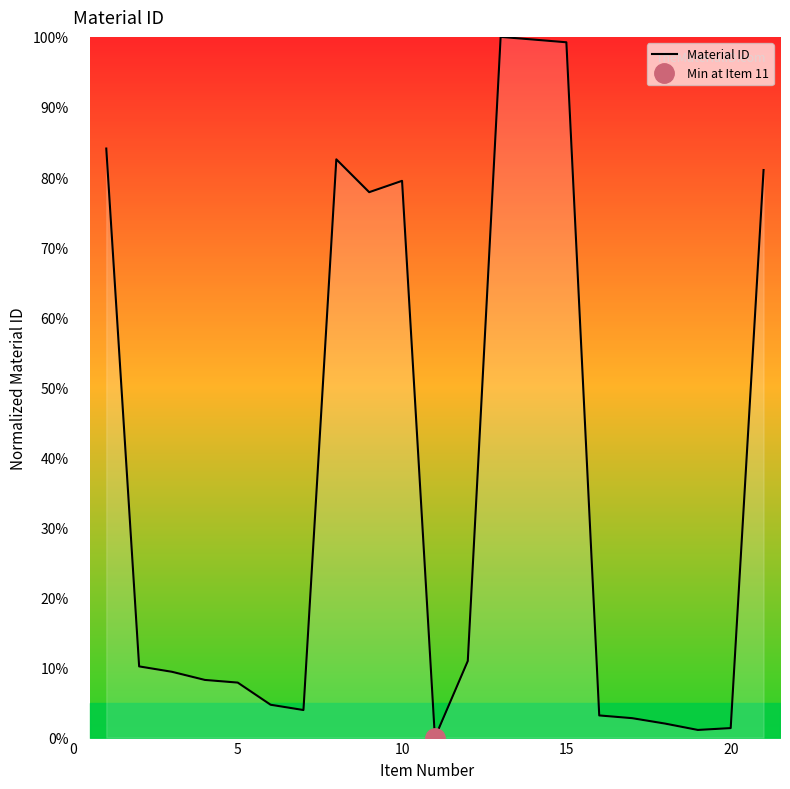

The value of Material ID at 15 is 151.0. True or false?

False